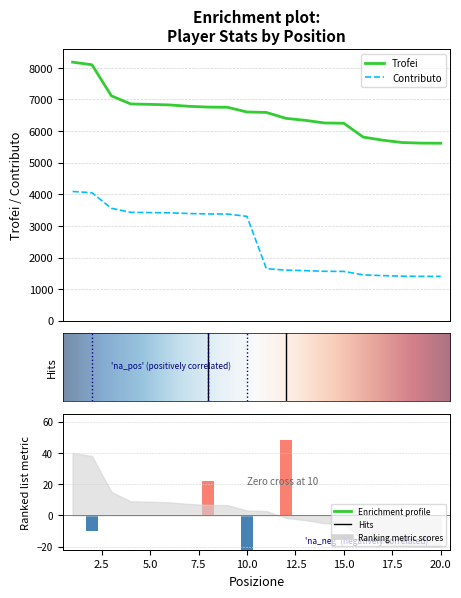

Which series changed the most between 5 and 8?

Trofei